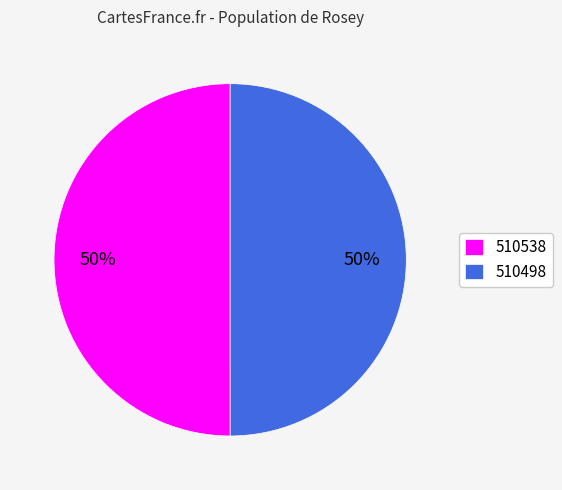

To the nearest percent, what portion does 510538 represent?

50%